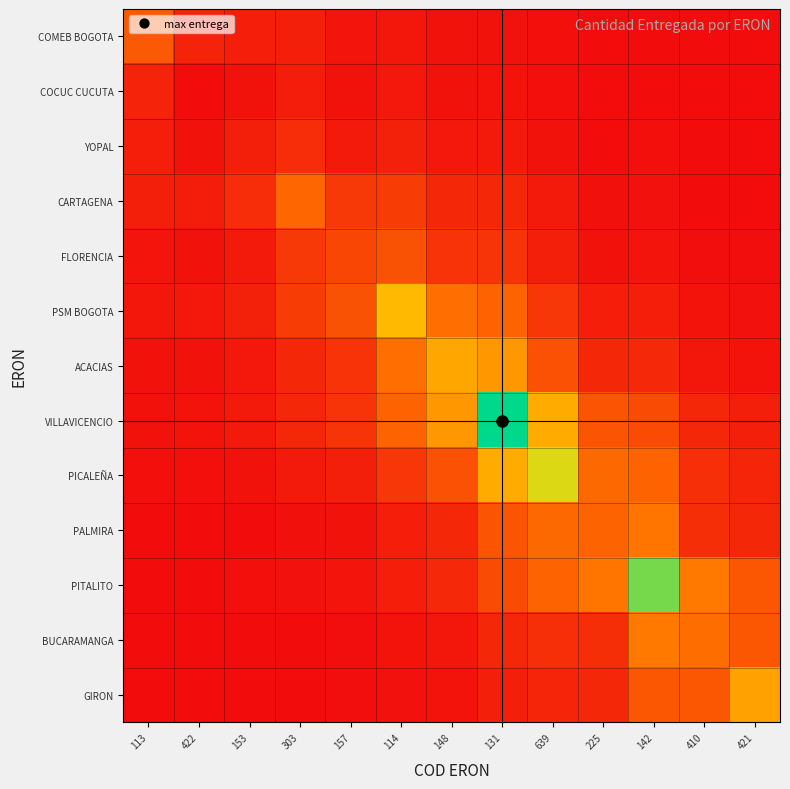

How many categories are shown in the chart?

13